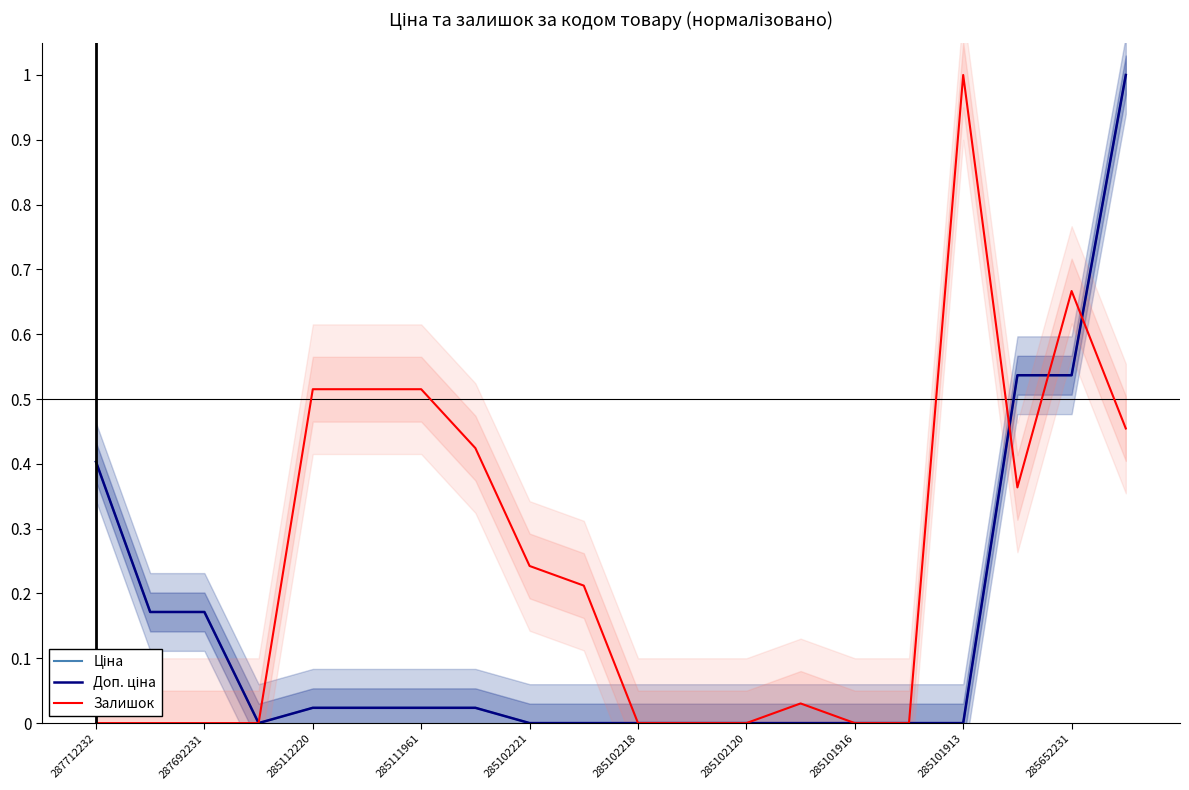

Is it true that Ціна equals 0.0 at 285111961?

False